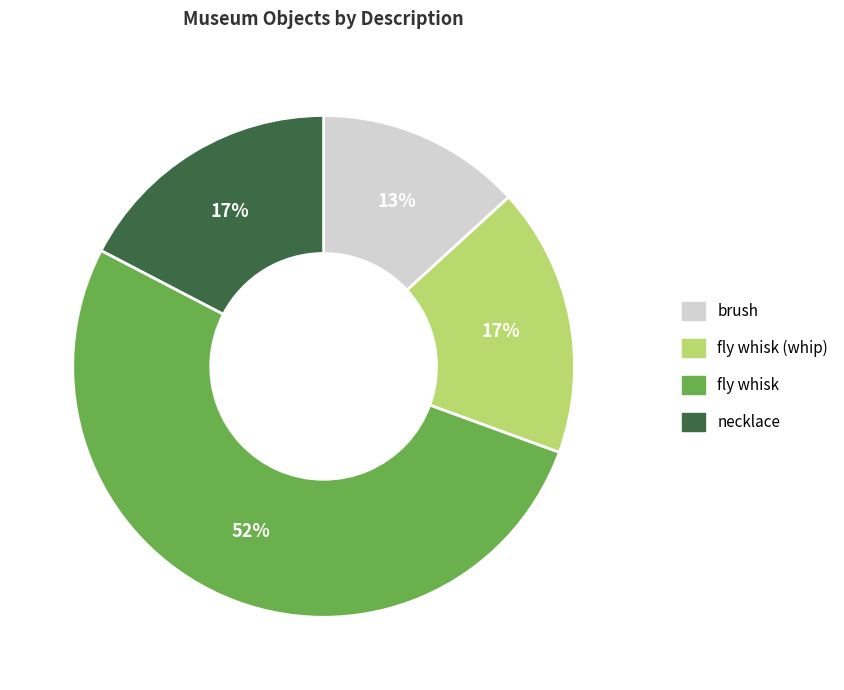

Count the number of slices in the pie.

4